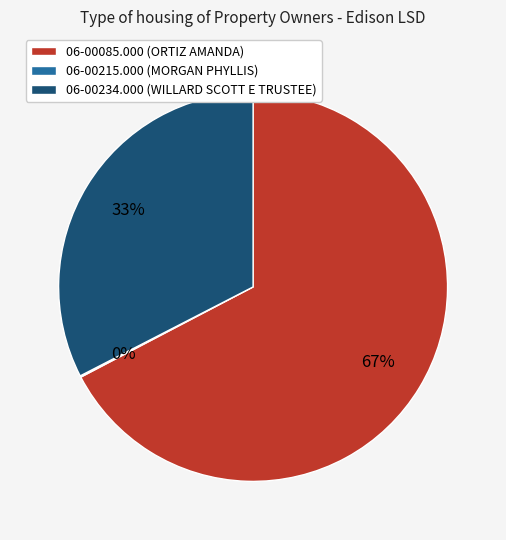

To the nearest percent, what portion does 06-00085.000 represent?

67%